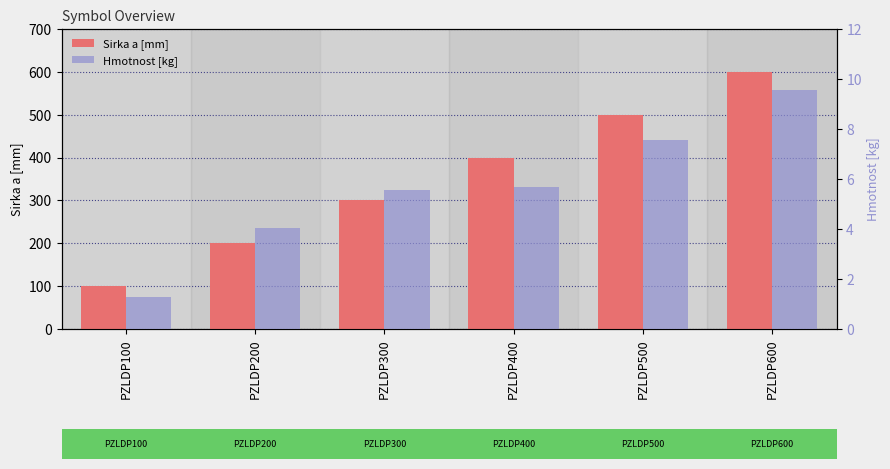

The value of Sirka a [mm] at PZLDP600 is 600.0. True or false?

True